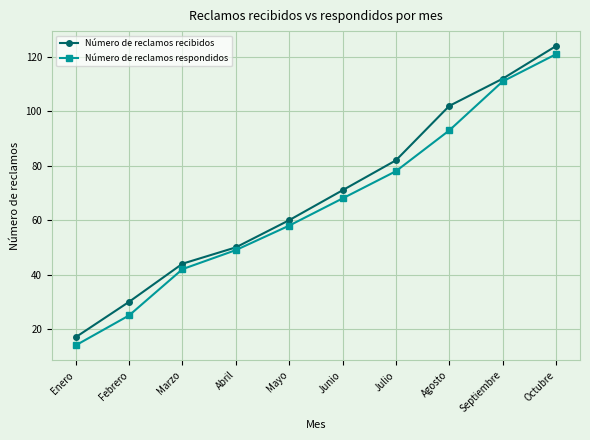

What is the value of the Número de reclamos respondidos point at the 10th from the left?

121